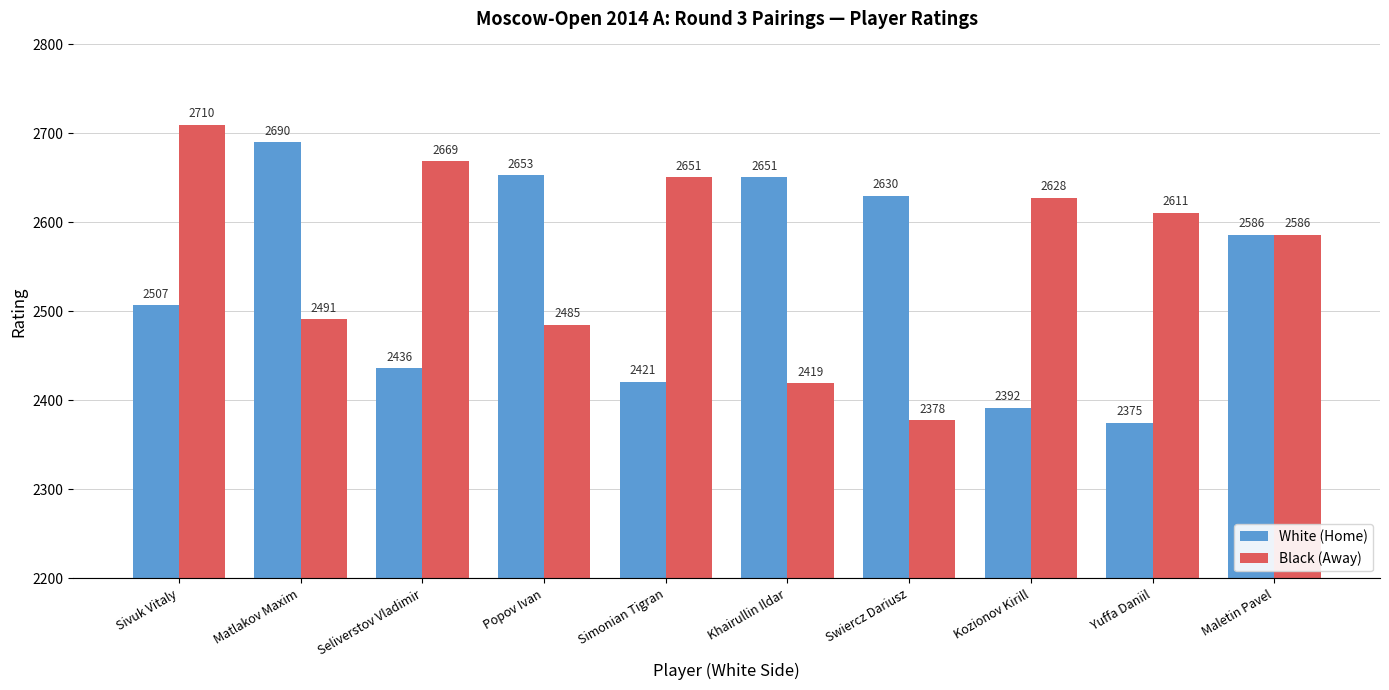

Where does the White (Home) series first go above 2586?

Matlakov Maxim